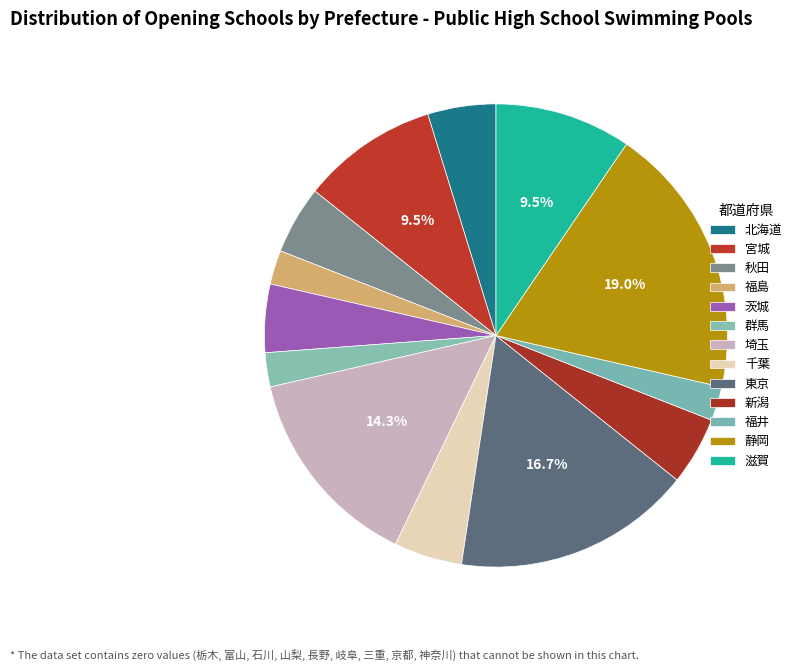

How many slices are in this pie chart?

13